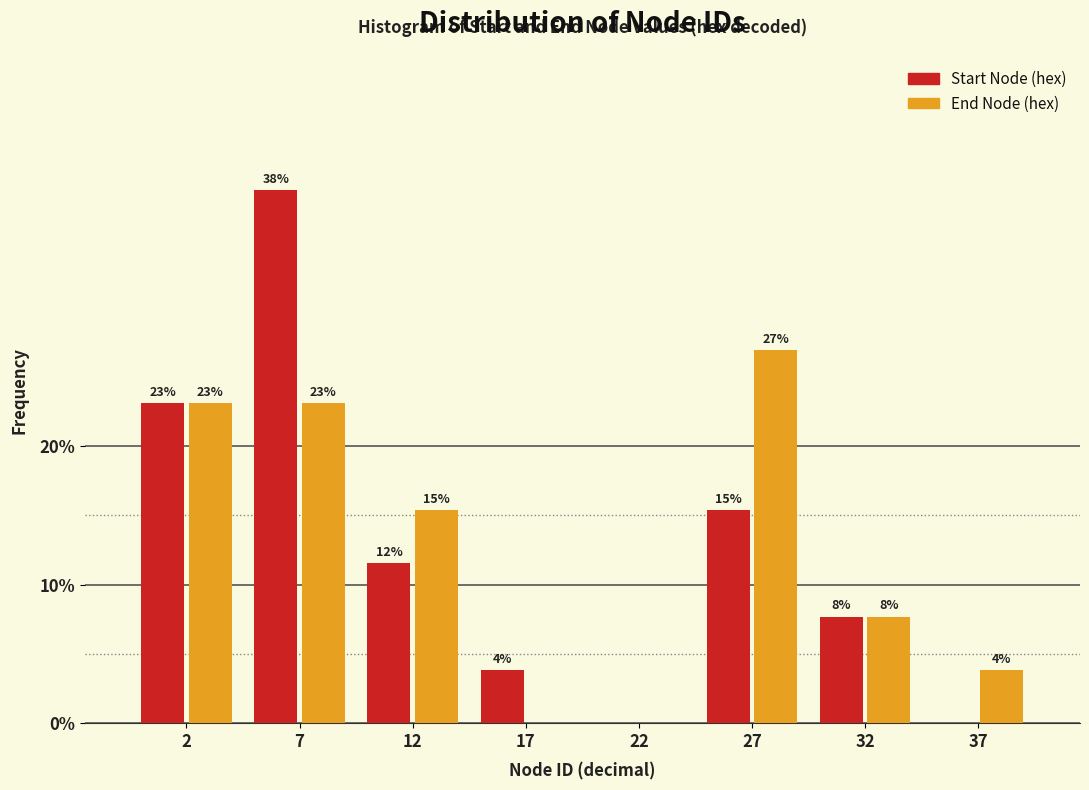

How many groups of bars are there?

8